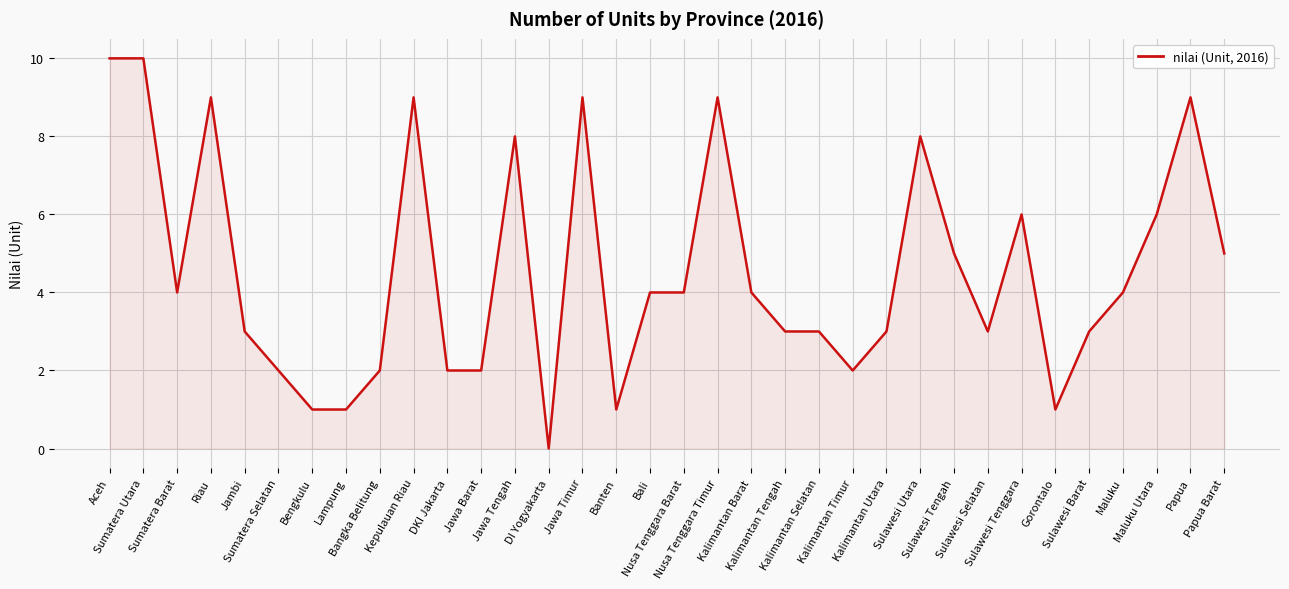

What is the ratio of the value at Bangka Belitung to the value at Nusa Tenggara Timur?

0.2